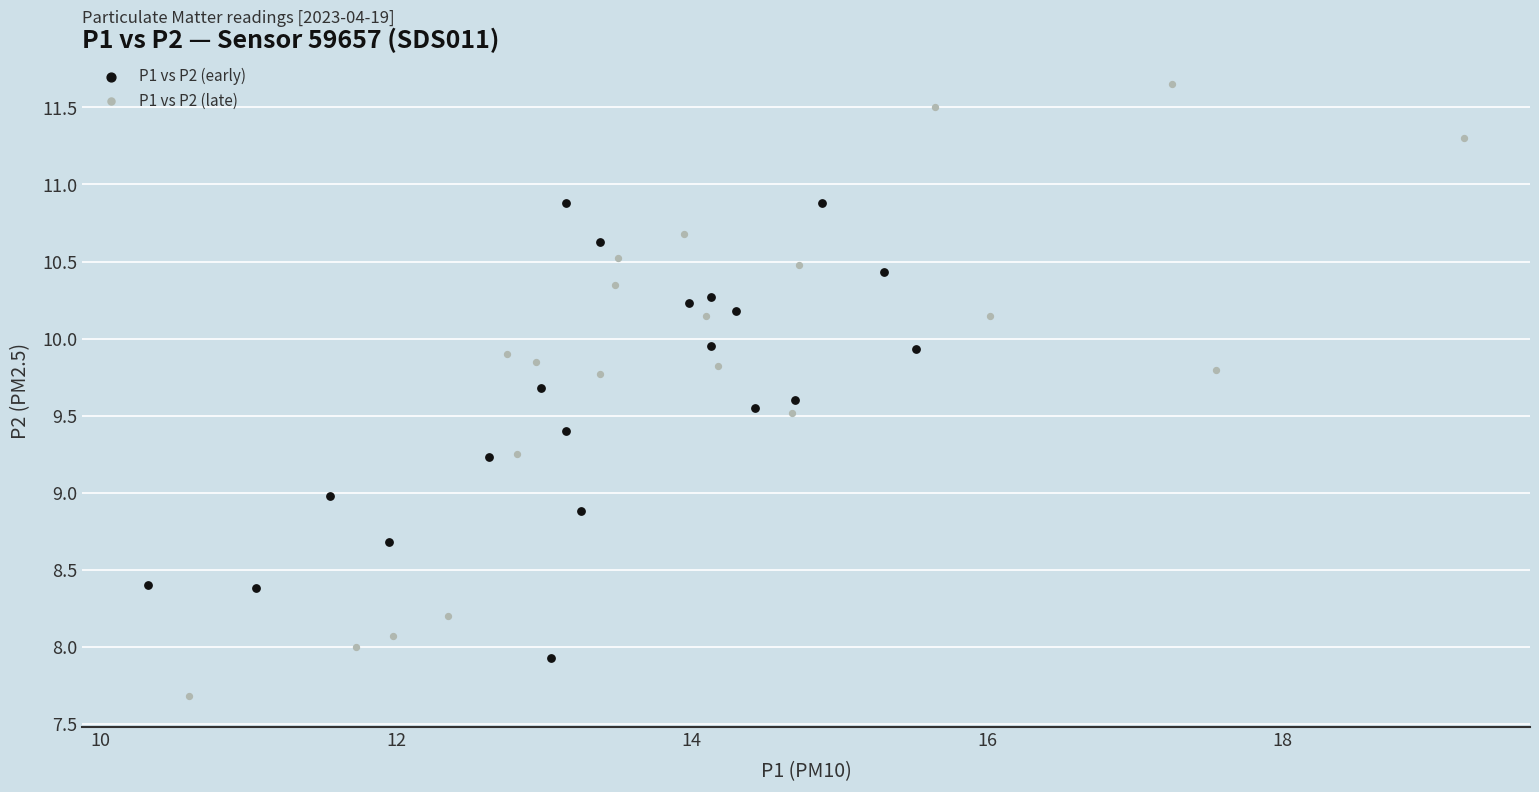

Which series contains the highest Y value?

P1 vs P2 (late)